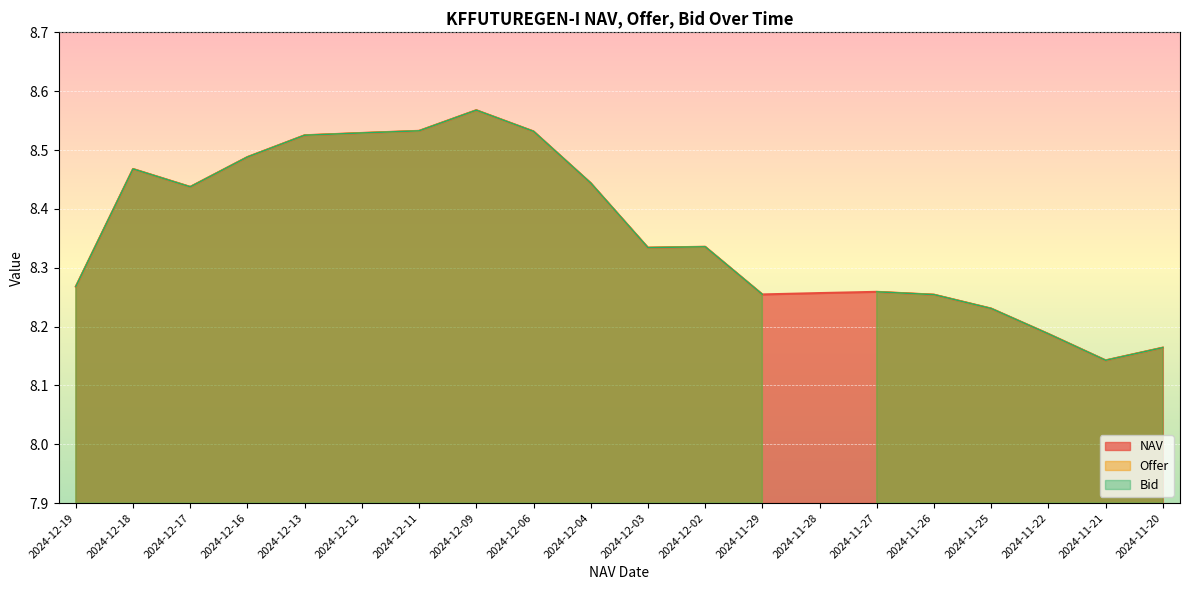

Which category has the highest value in the NAV series?

2024-12-09